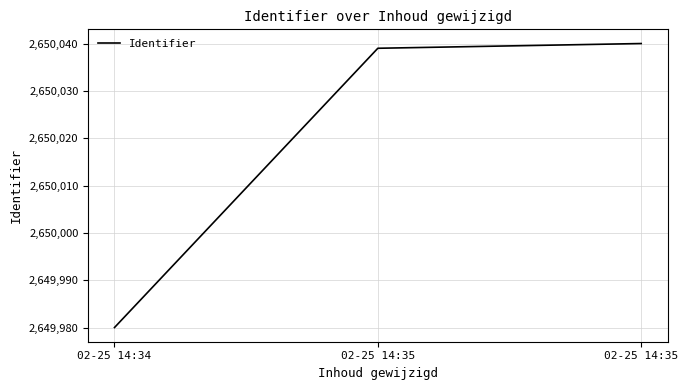

How many distinct data groups are displayed?

1